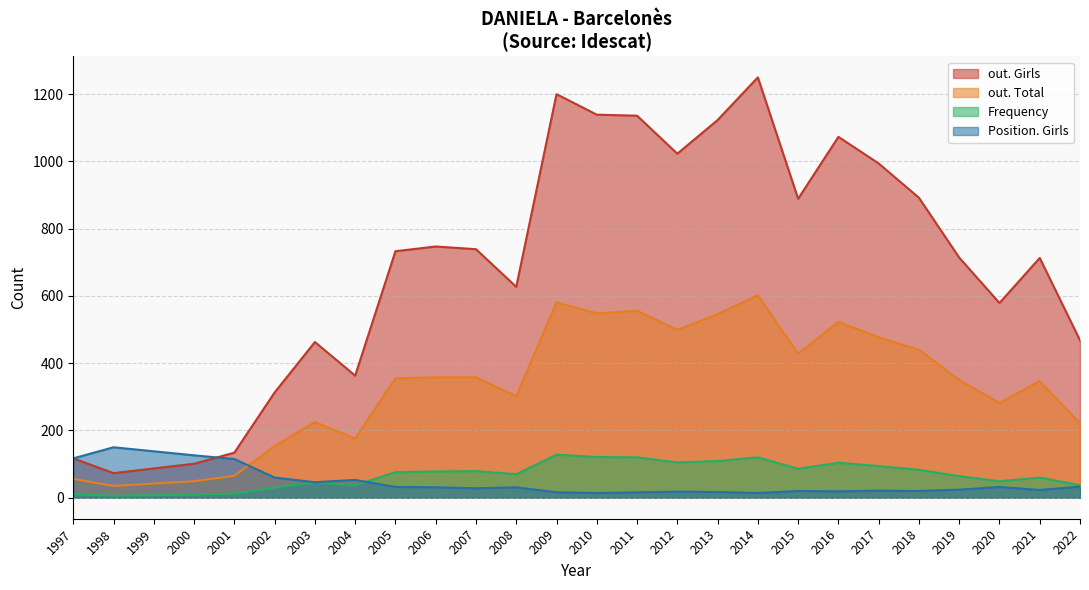

What is the difference between the maximum and minimum values in the out. Girls series?

1177